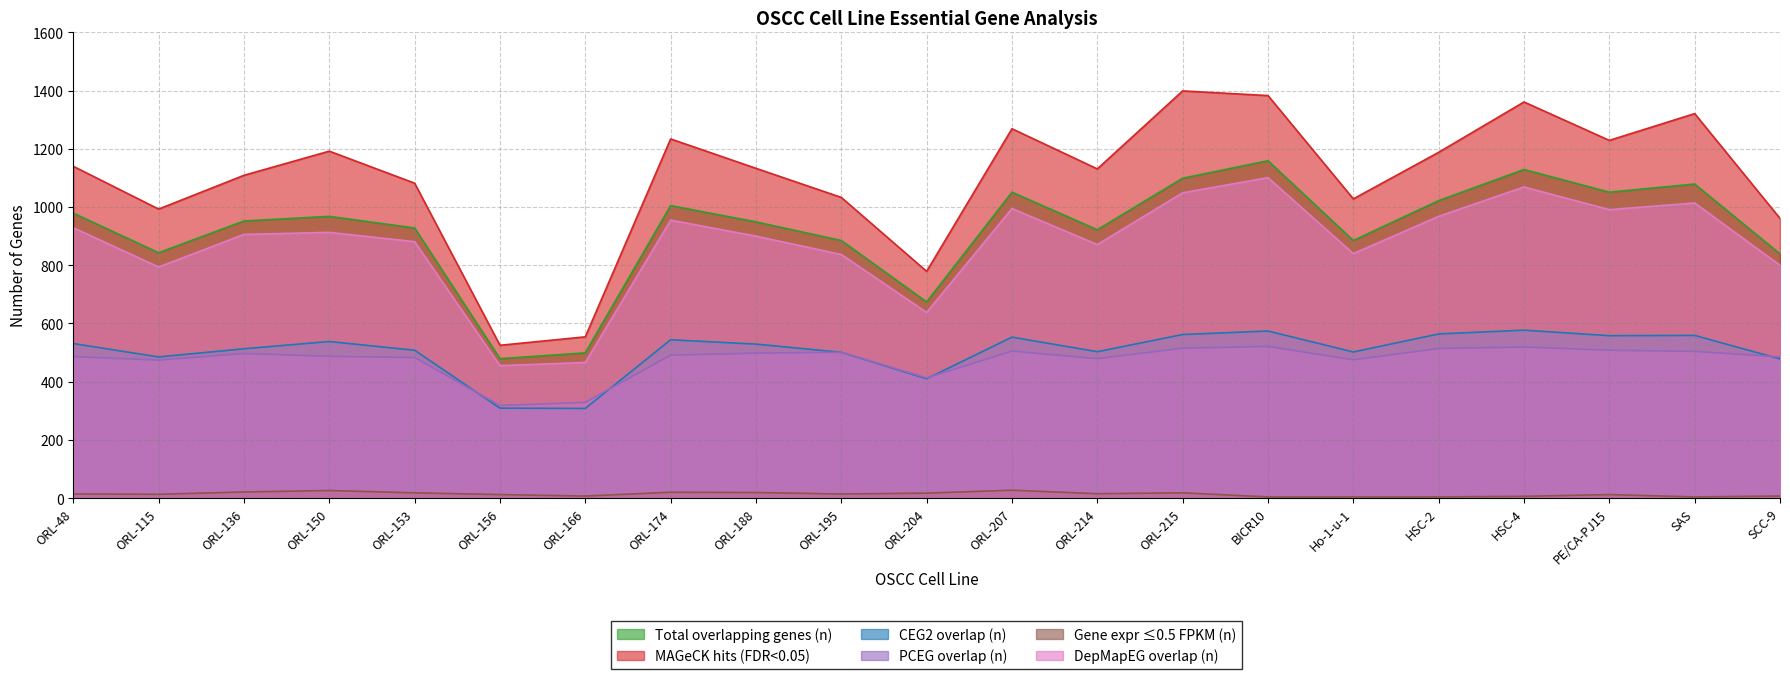

Is it true that CEG2 overlap (n) equals 513 at ORL-136?

True